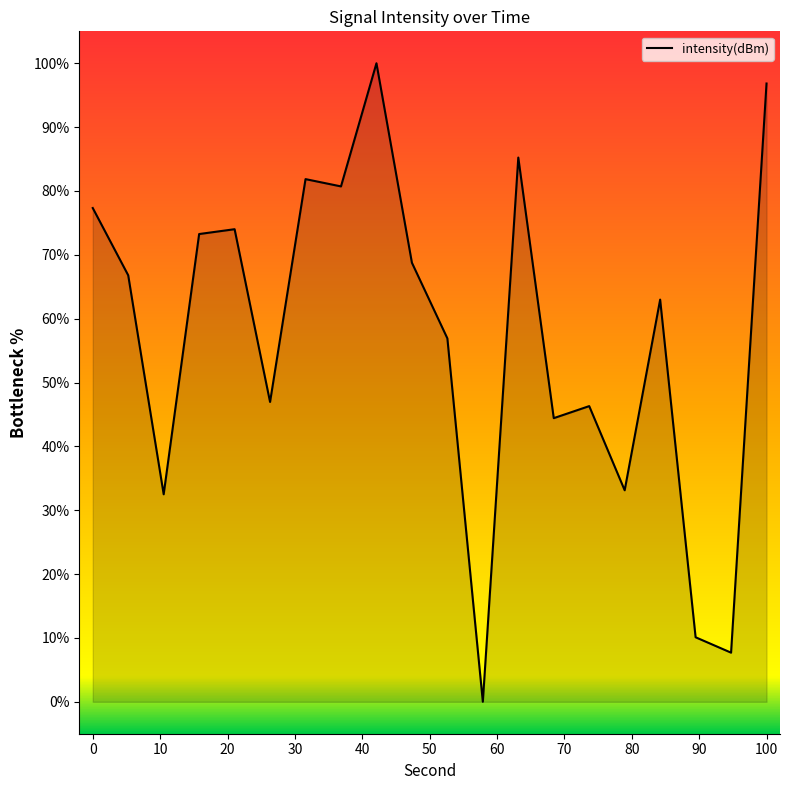

What is the average value?

57.3